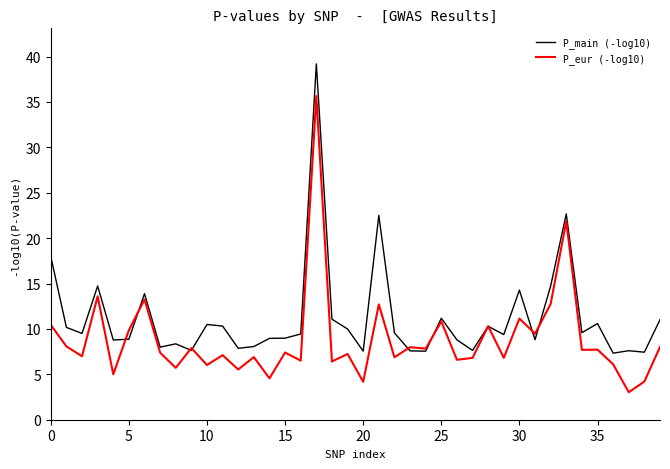

What are all the series names shown in the legend?

P_main (-log10), P_eur (-log10)